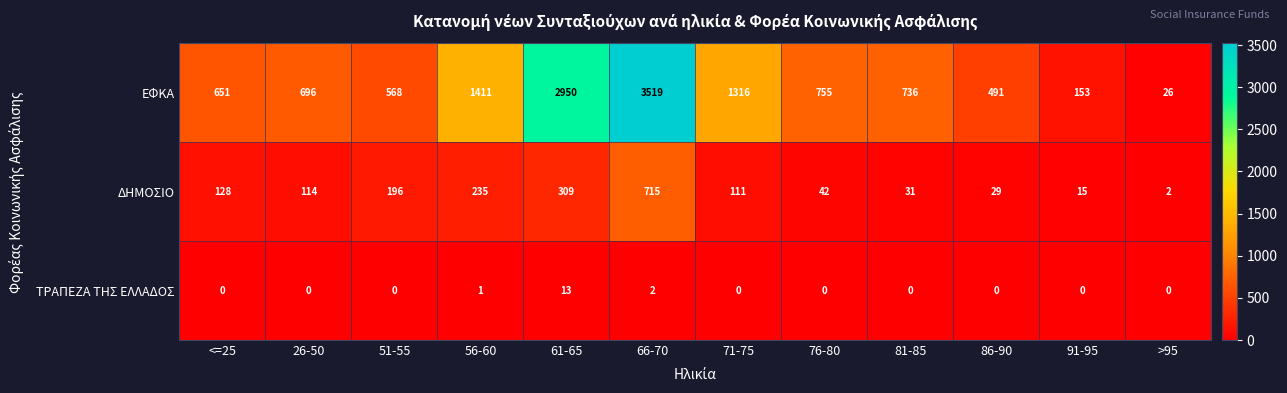

Which series has the largest total across all categories?

ΕΦΚΑ